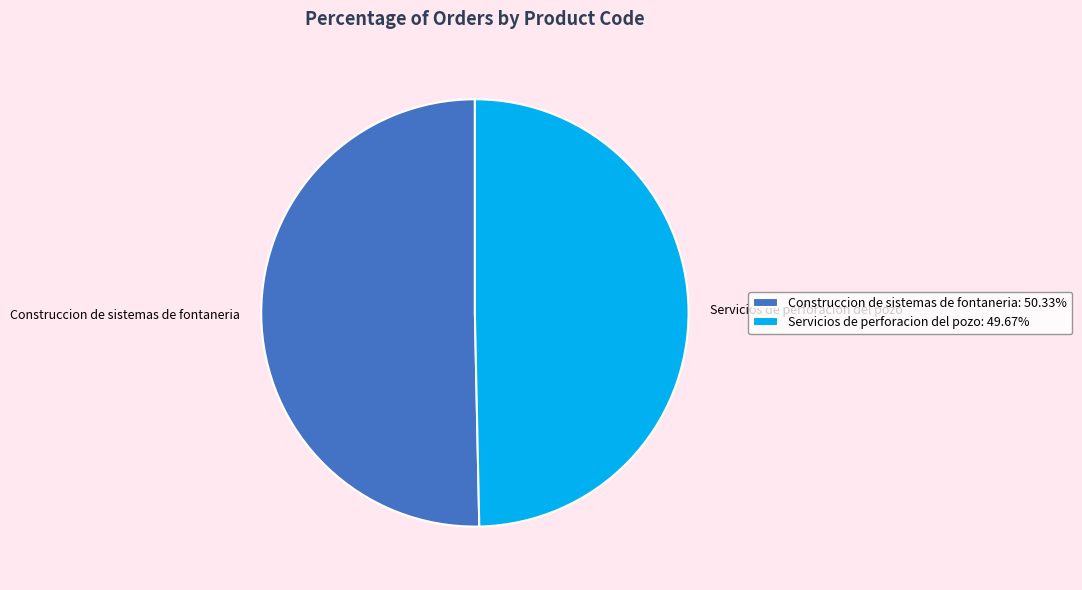

Which category has the biggest portion of the pie?

Construccion de sistemas de fontaneria